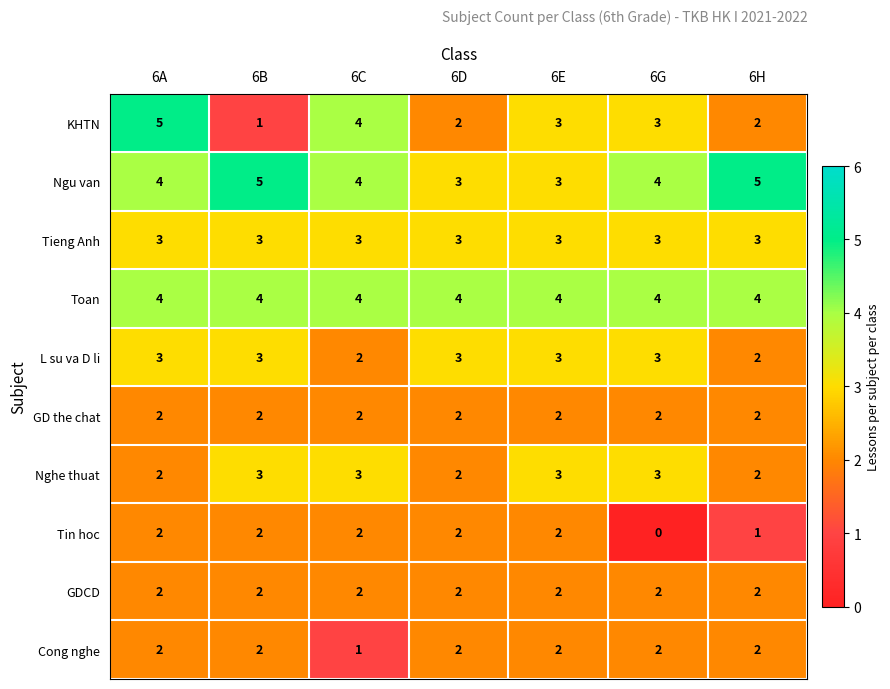

At which category is the sum across all series the highest?

6A